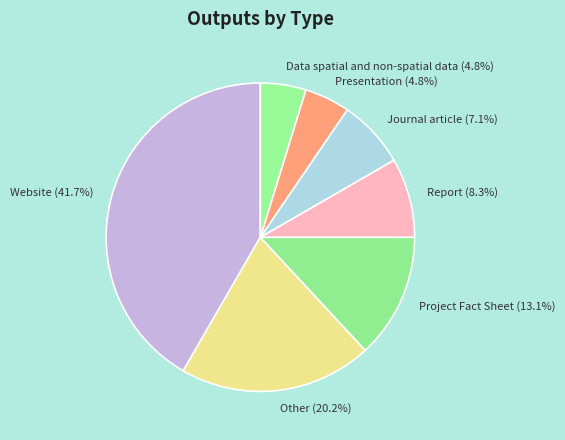

How many slices are in this pie chart?

7